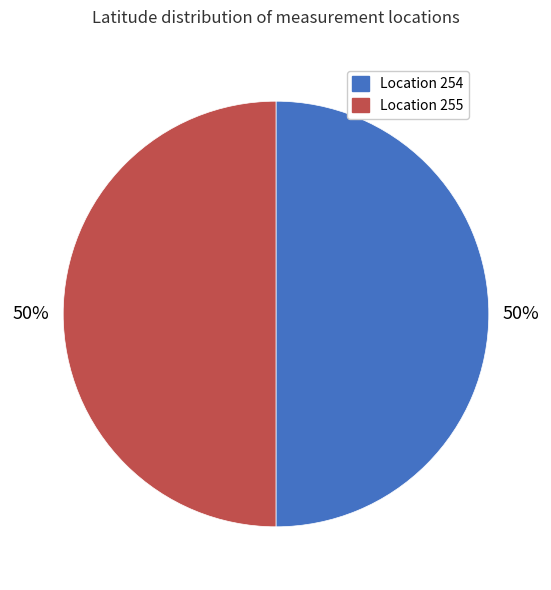

To the nearest percent, what is the combined percentage of Location 255 and Location 254?

100%